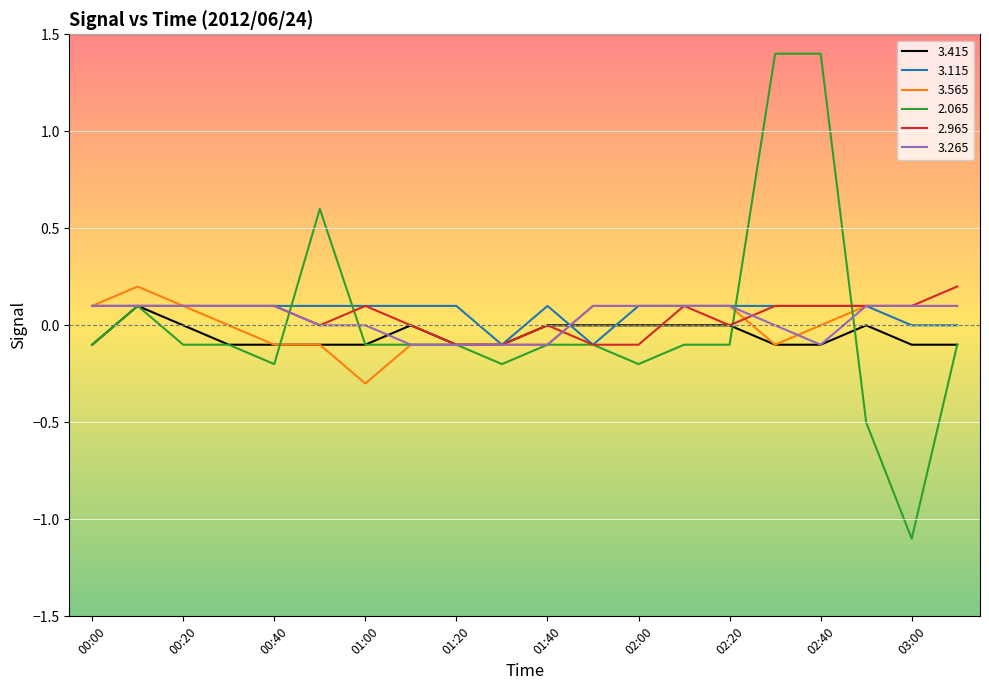

What is the minimum value shown in the chart?

-1.1